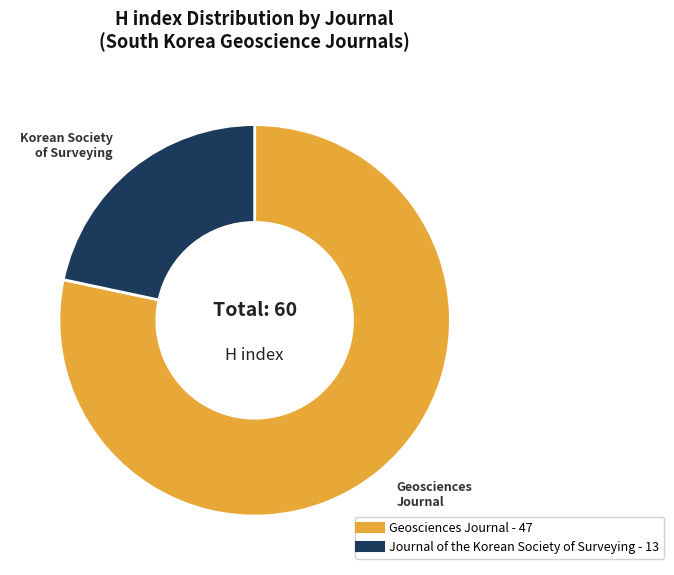

Is it true that Journal of the Korean Society of Surveying is 22% of the pie?

True